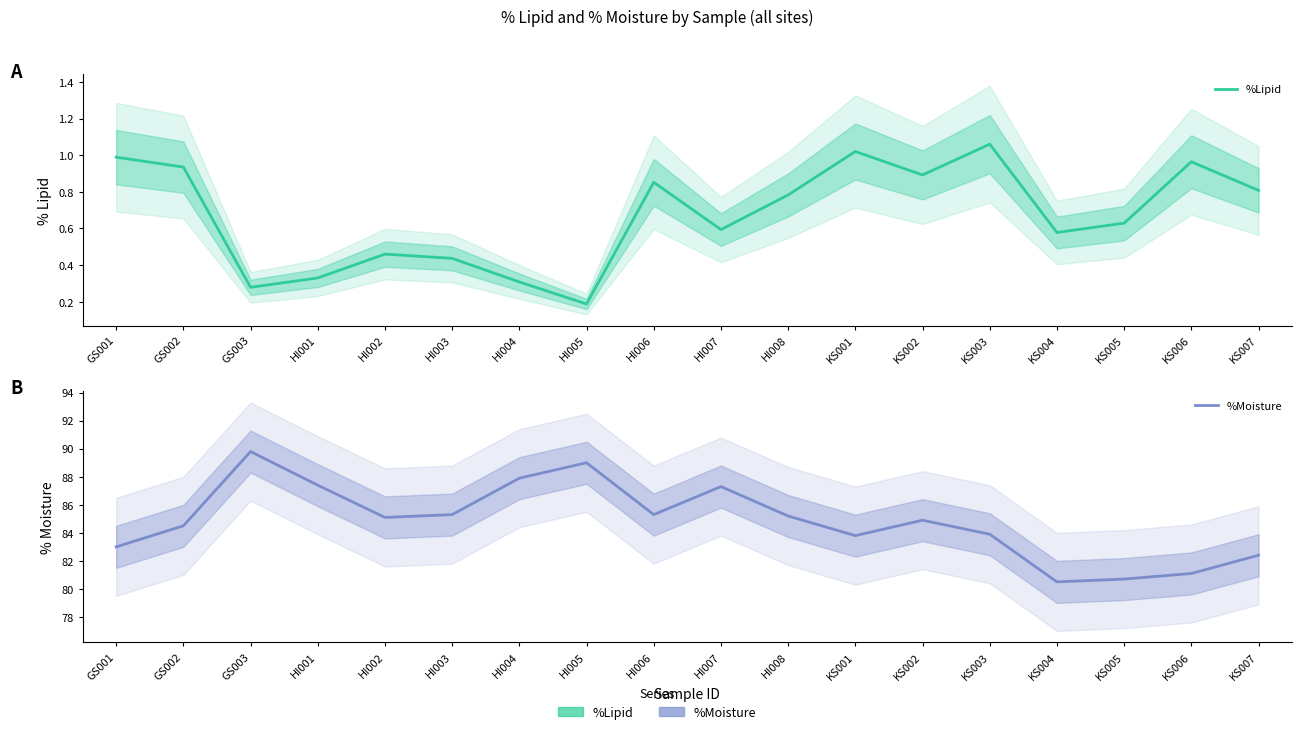

At which category does %Moisture reach its first local valley?

HI002